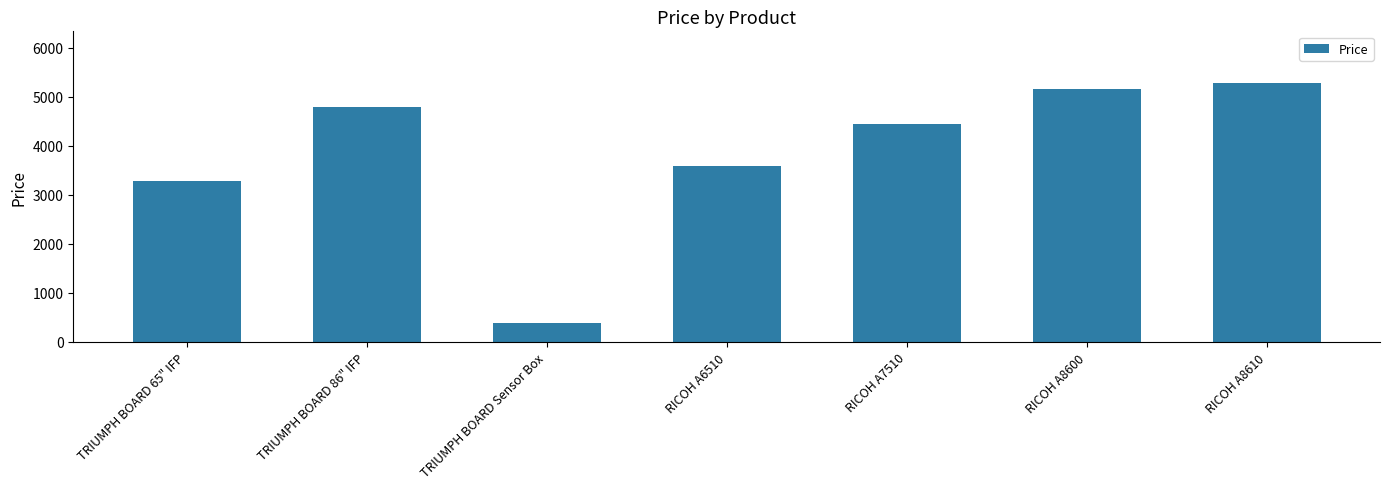

What is the label of the 5th bar from the left?

RICOH A7510